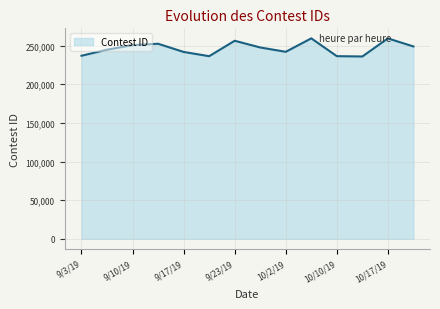

What is the smallest value displayed?

235944